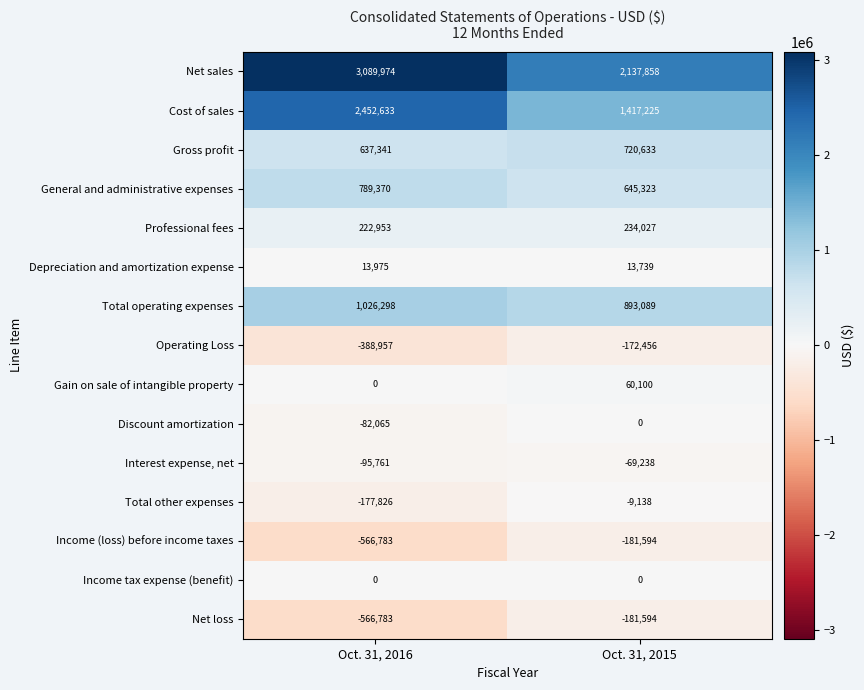

Is it true that Total other expenses equals -43387 at Oct. 31, 2016?

False